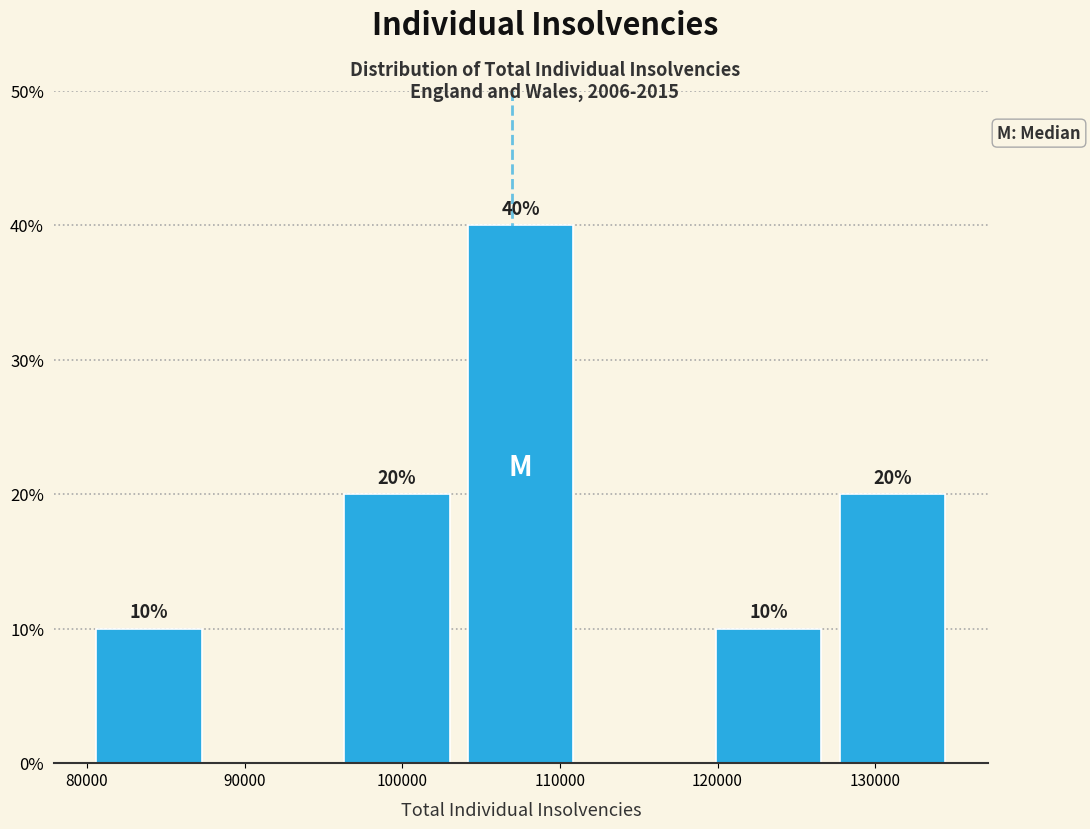

Which range on the x-axis has the tallest bar?

104000 to 111000